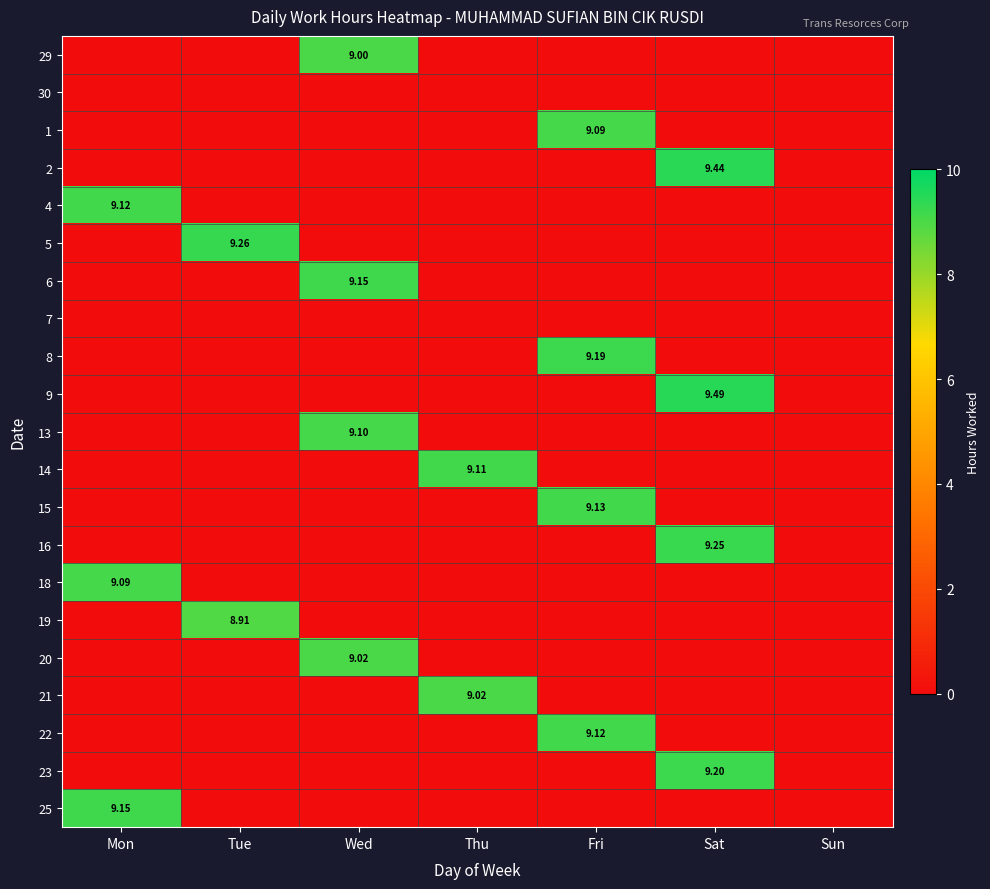

The value of 25 at Fri is 0.0. True or false?

True